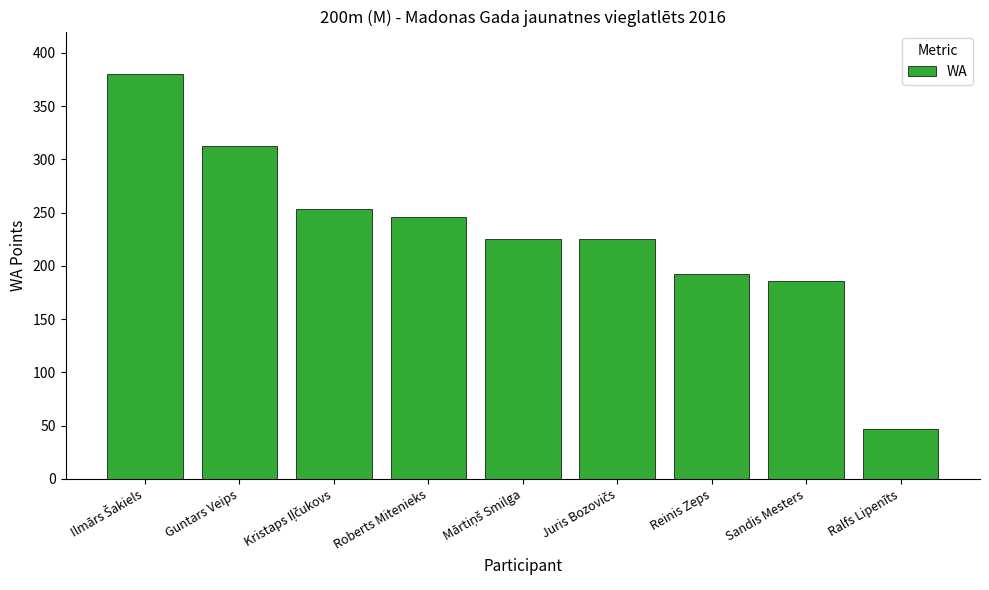

Reading left to right, what are all the values shown in this chart?

380	313	253	246	225	225	192	186	47